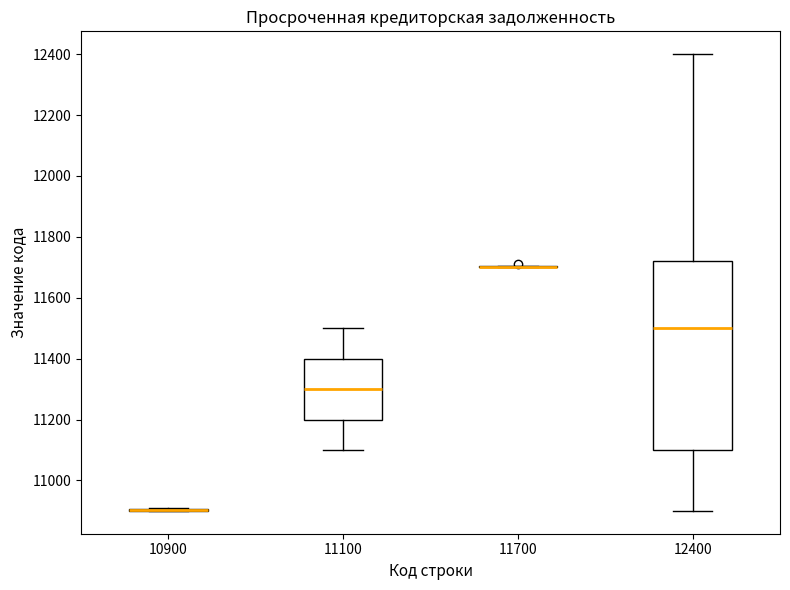

Reading left to right, transcribe this box plot: for each box, give where its median line is, the range the box spans, and where its two whiskers end, as read against the y-axis. The values are not printed on the chart, so give them approximately, as read against the axis.

10900: box collapsed to a line at 10900, whiskers 10900 to 10920
11100: median 11300, box 11200 to 11400, whiskers 11100 to 11500
11700: box collapsed to a line at 11700, whiskers 11700 to 11700
12400: median 11500, box 11100 to 11720, whiskers 10900 to 12400